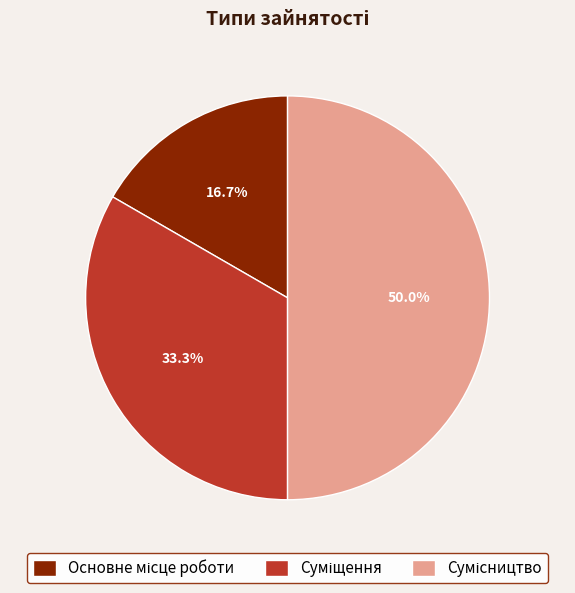

What is the change in value from Основне місце роботи to Суміщення?

+1